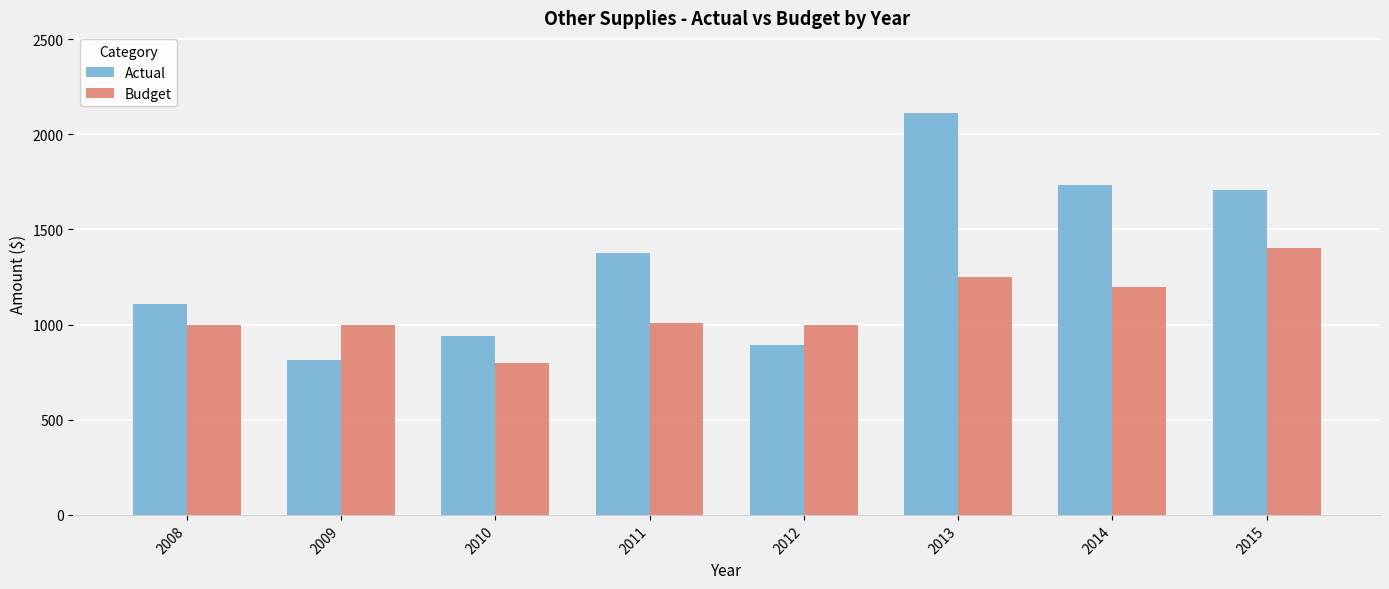

What is the difference between the highest and lowest values at 2014?

535.1